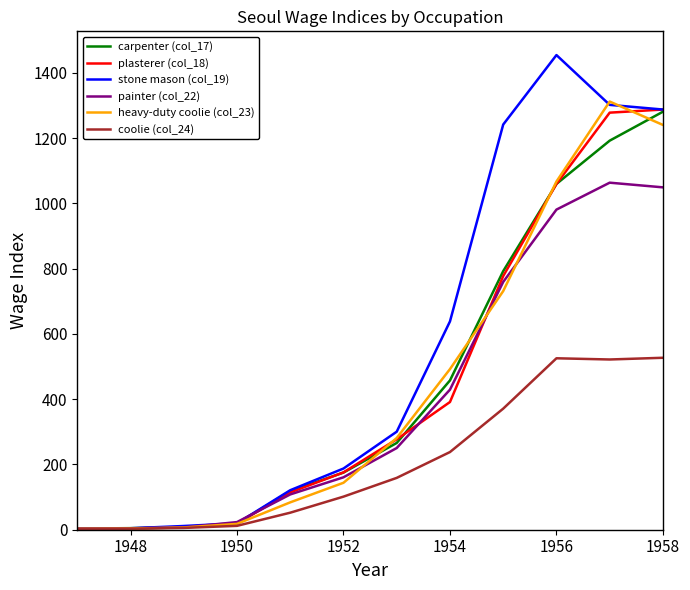

How many distinct data groups are displayed?

6